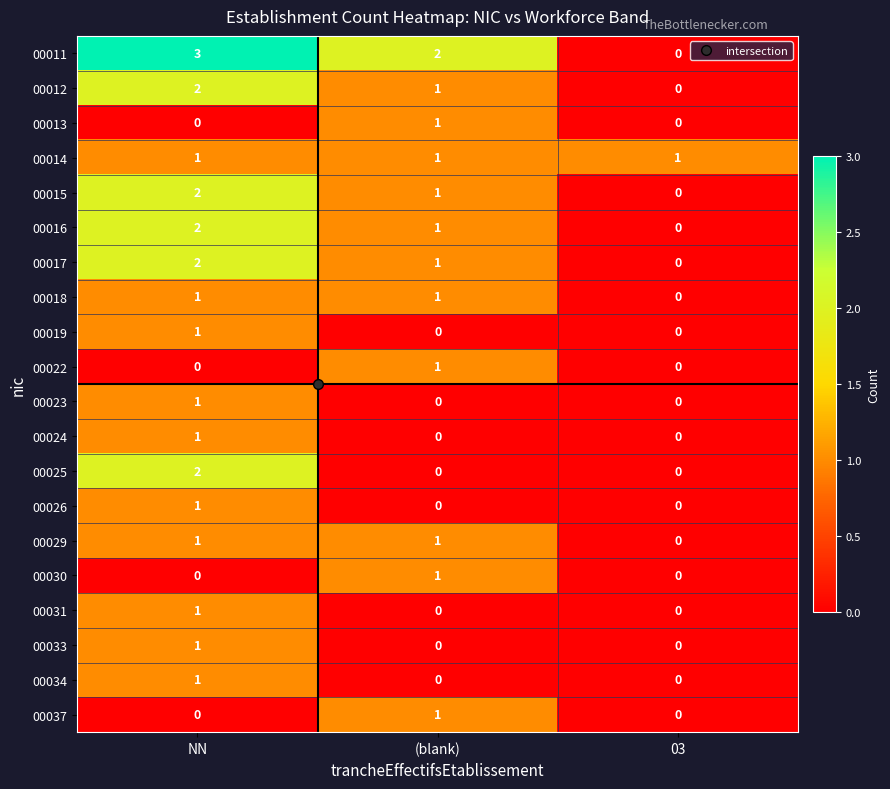

At how many categories does at least one series exceed 0?

3